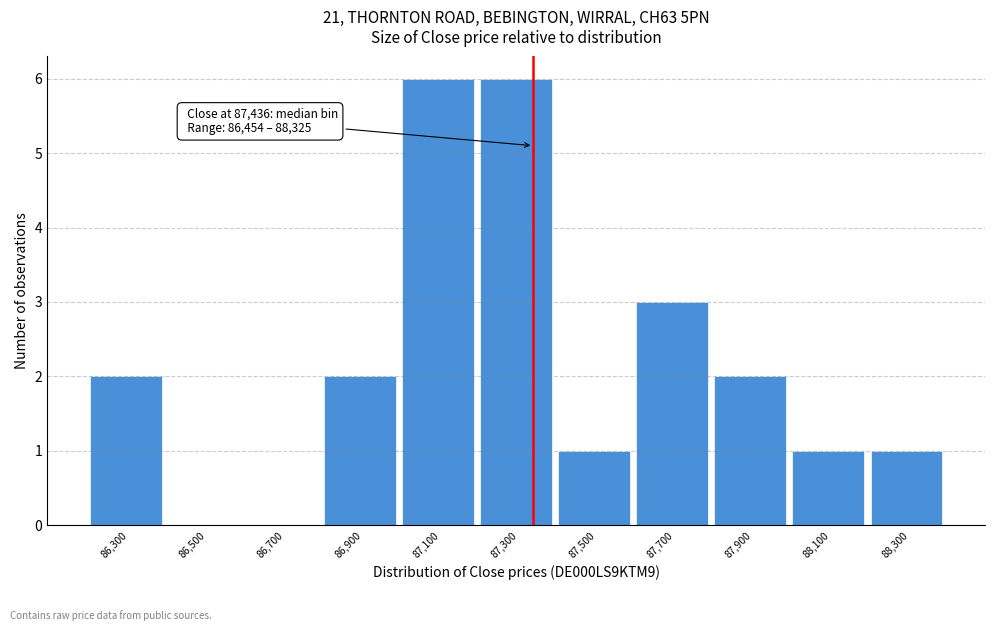

Reading left to right, transcribe all the data shown in this chart.

86,300=2	86,500=0	86,700=0	86,900=2	87,100=6	87,300=6	87,500=1	87,700=3	87,900=2	88,100=1	88,300=1